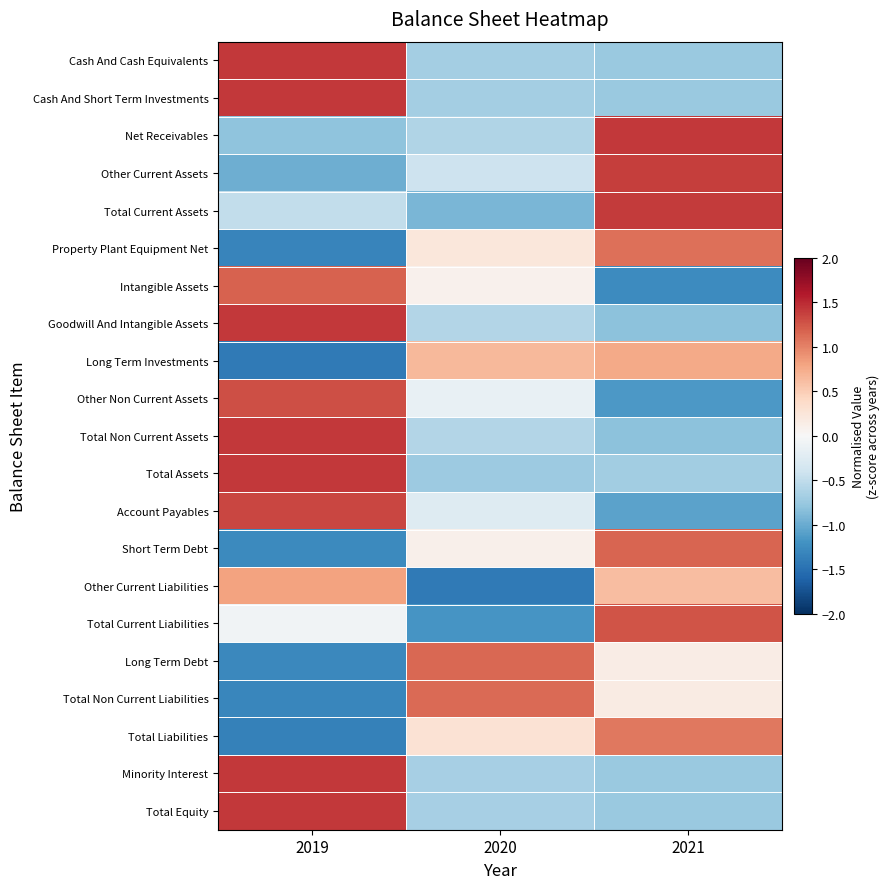

Reading right to left, list all the values displayed in this chart.

Cash And Cash Equivalents: 2021=-0.7	2020=-0.7	2019=1.4
Cash And Short Term Investments: 2021=-0.7	2020=-0.7	2019=1.4
Net Receivables: 2021=1.4	2020=-0.6	2019=-0.8
Other Current Assets: 2021=1.4	2020=-0.4	2019=-1.0
Total Current Assets: 2021=1.4	2020=-0.9	2019=-0.5
Property Plant Equipment Net: 2021=1.1	2020=0.2	2019=-1.3
Intangible Assets: 2021=-1.3	2020=0.1	2019=1.2
Goodwill And Intangible Assets: 2021=-0.8	2020=-0.6	2019=1.4
Long Term Investments: 2021=0.8	2020=0.7	2019=-1.4
Other Non Current Assets: 2021=-1.1	2020=-0.1	2019=1.3
Total Non Current Assets: 2021=-0.8	2020=-0.6	2019=1.4
Total Assets: 2021=-0.7	2020=-0.7	2019=1.4
Account Payables: 2021=-1.1	2020=-0.3	2019=1.3
Short Term Debt: 2021=1.2	2020=0.1	2019=-1.3
Other Current Liabilities: 2021=0.6	2020=-1.4	2019=0.8
Total Current Liabilities: 2021=1.3	2020=-1.2	2019=-0.1
Long Term Debt: 2021=0.1	2020=1.1	2019=-1.3
Total Non Current Liabilities: 2021=0.2	2020=1.1	2019=-1.3
Total Liabilities: 2021=1.0	2020=0.3	2019=-1.3
Minority Interest: 2021=-0.7	2020=-0.7	2019=1.4
Total Equity: 2021=-0.7	2020=-0.7	2019=1.4